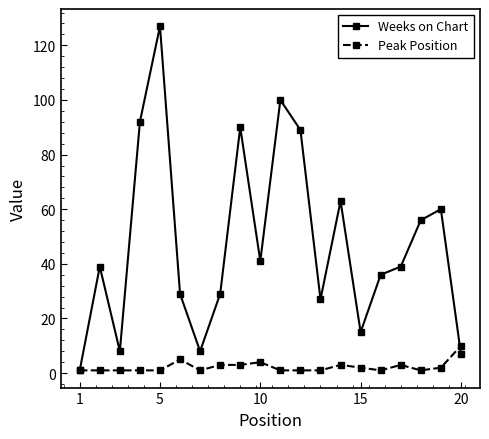

At how many categories does at least one series exceed 81?

5